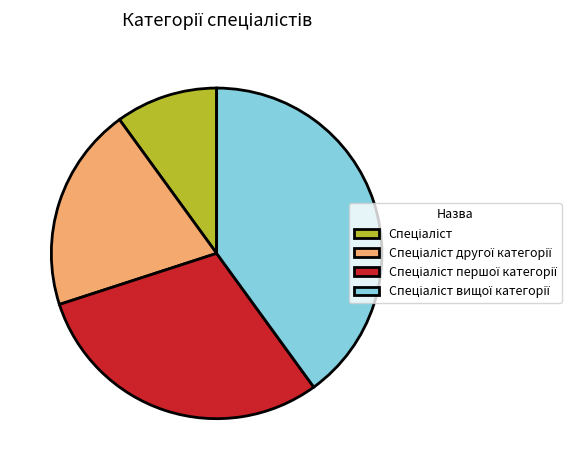

Is there any slice that represents more than half of the pie?

No